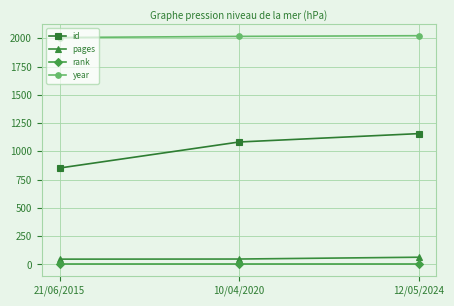

What is the maximum value for year?

2023